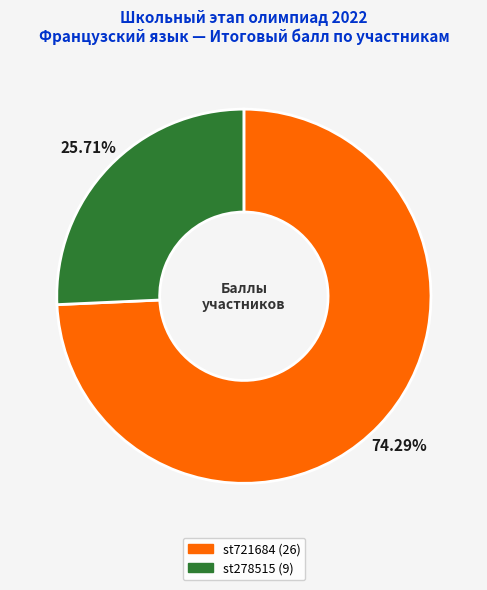

What percentage do st278515 and st721684 together represent?

100.0%